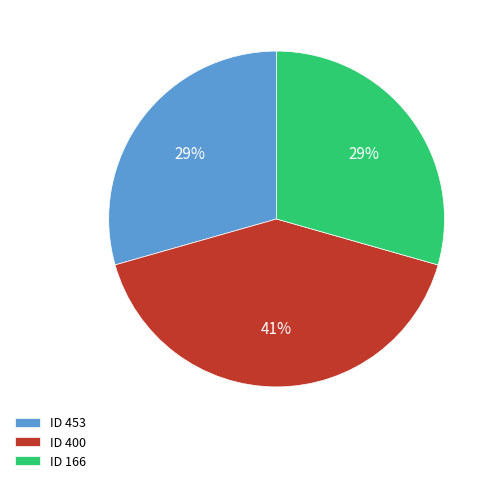

Between ID 453 and ID 400, which is larger?

ID 400